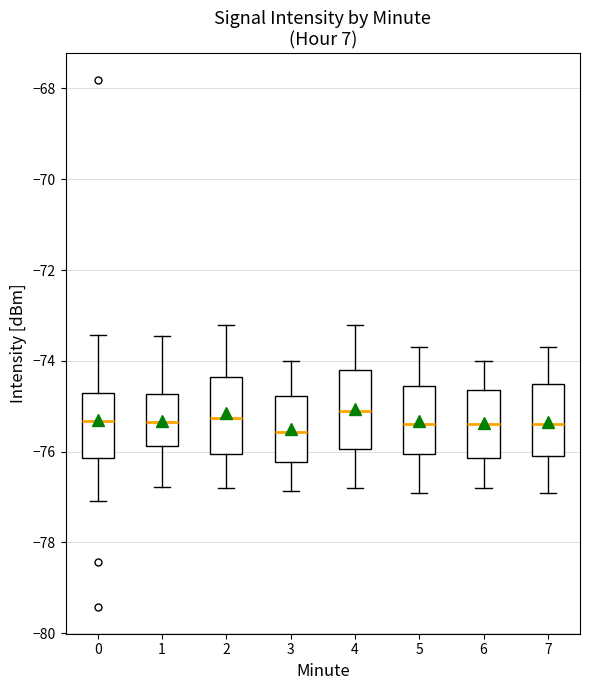

Reading left to right, transcribe this box plot: for each box, give where its median line is, the range the box spans, and where its two whiskers end, as read against the y-axis. The values are not printed on the chart, so give them approximately, as read against the axis.

0: median -75.4, box -76.2 to -74.8, whiskers -77.0 to -73.4
1: median -75.4, box -75.8 to -74.8, whiskers -76.8 to -73.4
2: median -75.2, box -76.0 to -74.4, whiskers -76.8 to -73.2
3: median -75.6, box -76.2 to -74.8, whiskers -76.8 to -74.0
4: median -75.0, box -76.0 to -74.2, whiskers -76.8 to -73.2
5: median -75.4, box -76.0 to -74.6, whiskers -76.8 to -73.6
6: median -75.4, box -76.2 to -74.6, whiskers -76.8 to -74.0
7: median -75.4, box -76.0 to -74.4, whiskers -76.8 to -73.6